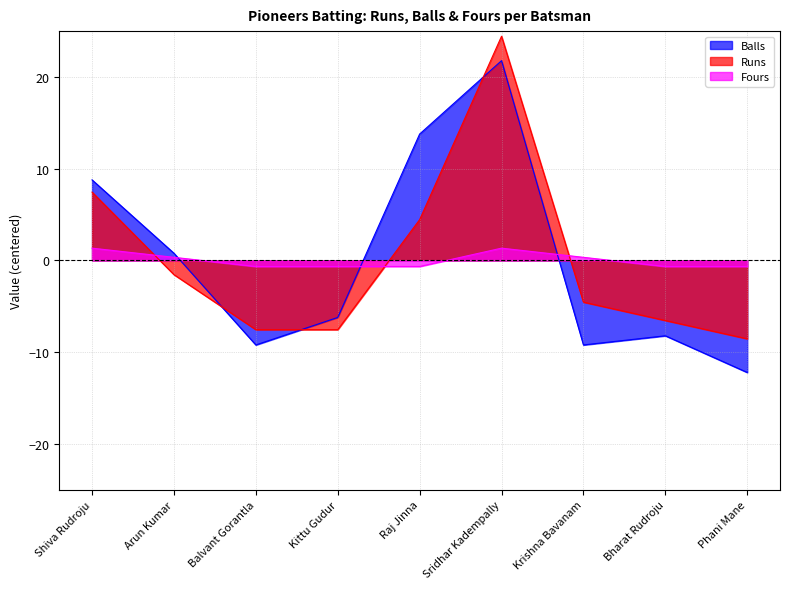

What is the minimum value for Fours?

-0.7